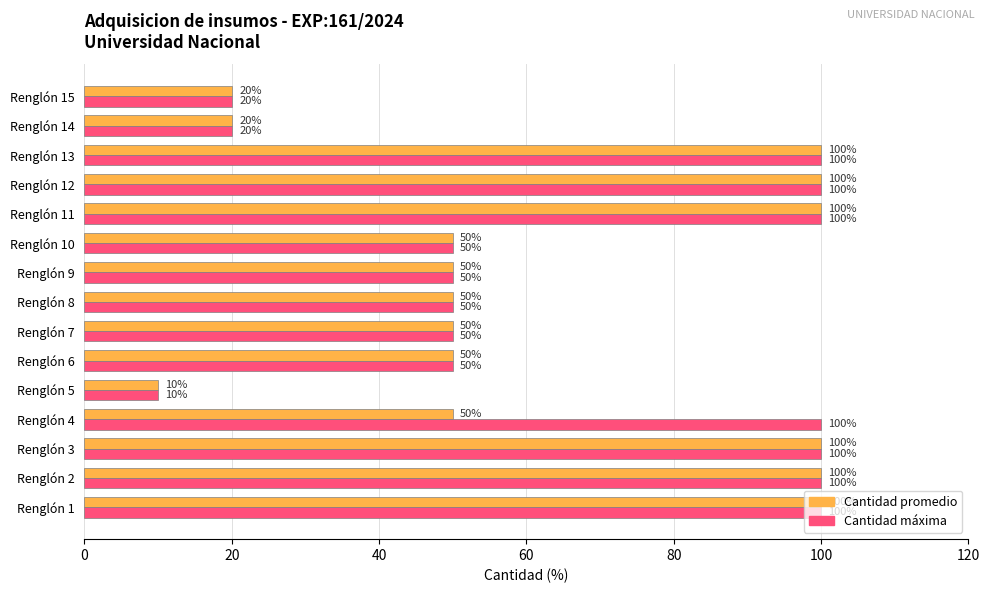

What is the greatest value displayed?

100